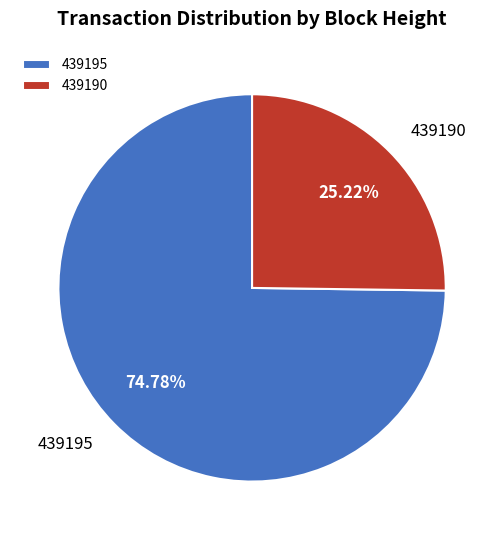

What is the ratio of the value at 439195 to the value at 439190?

3.0